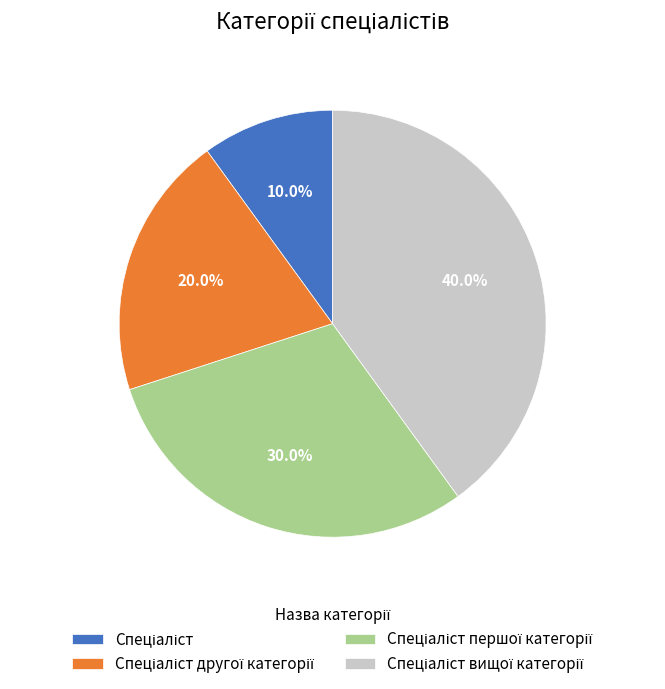

Is there a majority slice in this chart?

No